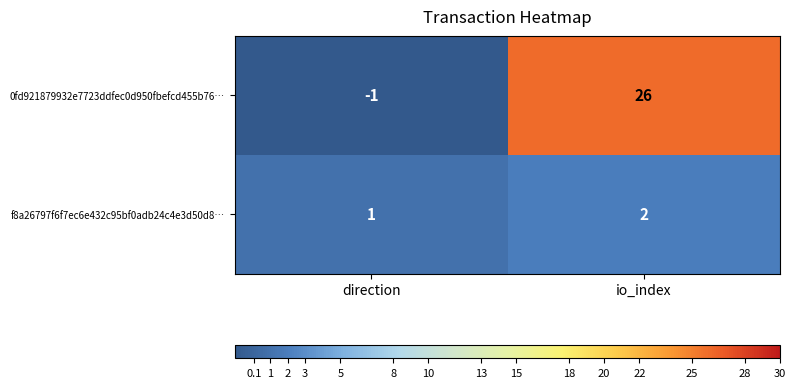

Rank the series at io_index from highest to lowest value.

0fd921879932e7723ddfec0d950fbefcd455b76…, f8a26797f6f7ec6e432c95bf0adb24c4e3d50d8…